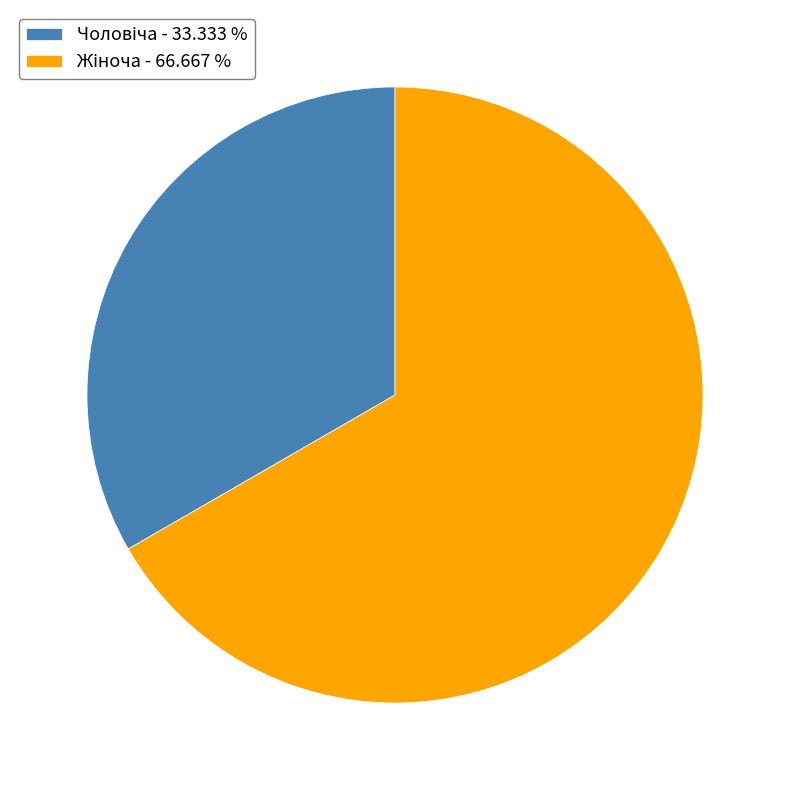

Does any single category account for the majority?

Yes